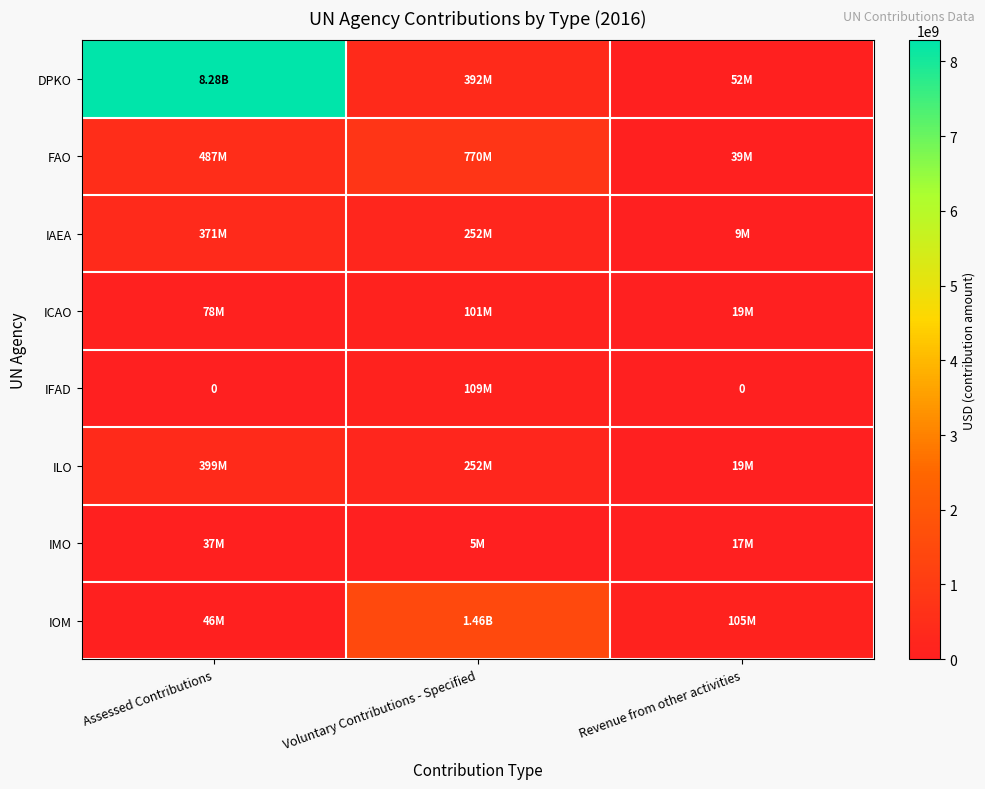

At how many categories does at least one series exceed 6525553780?

1